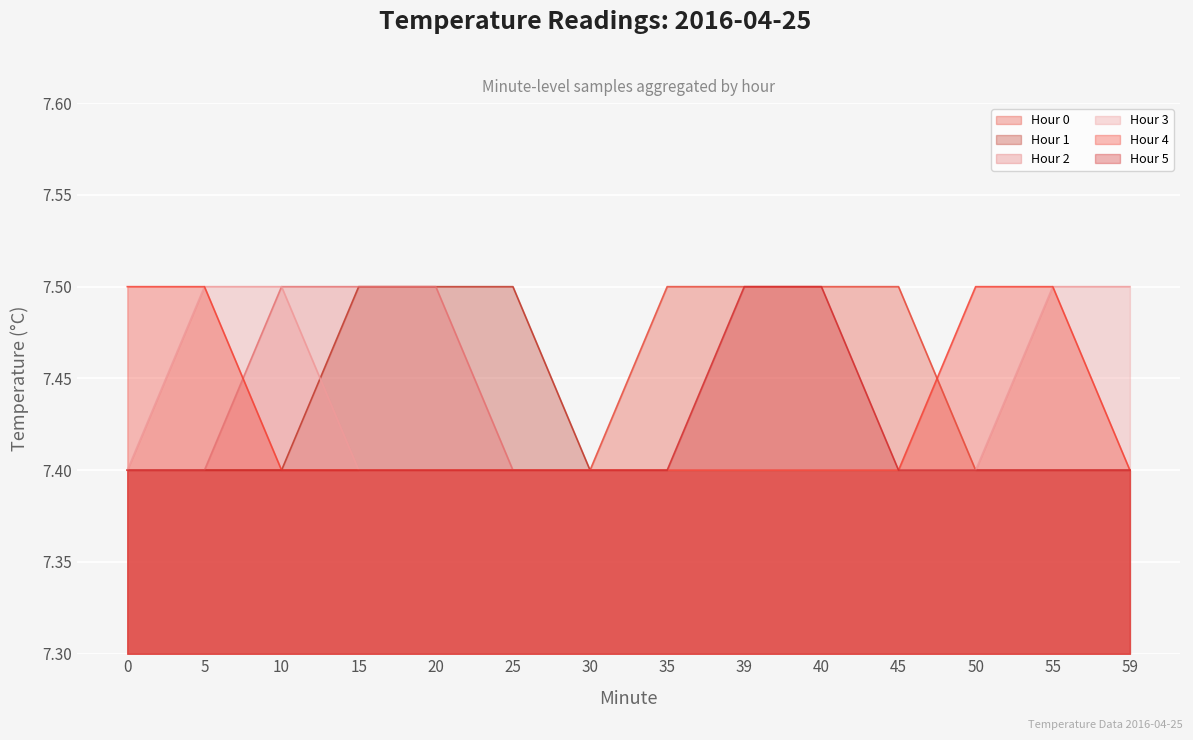

What is the value of the Hour 4 point at the 4th from the left?

7.4